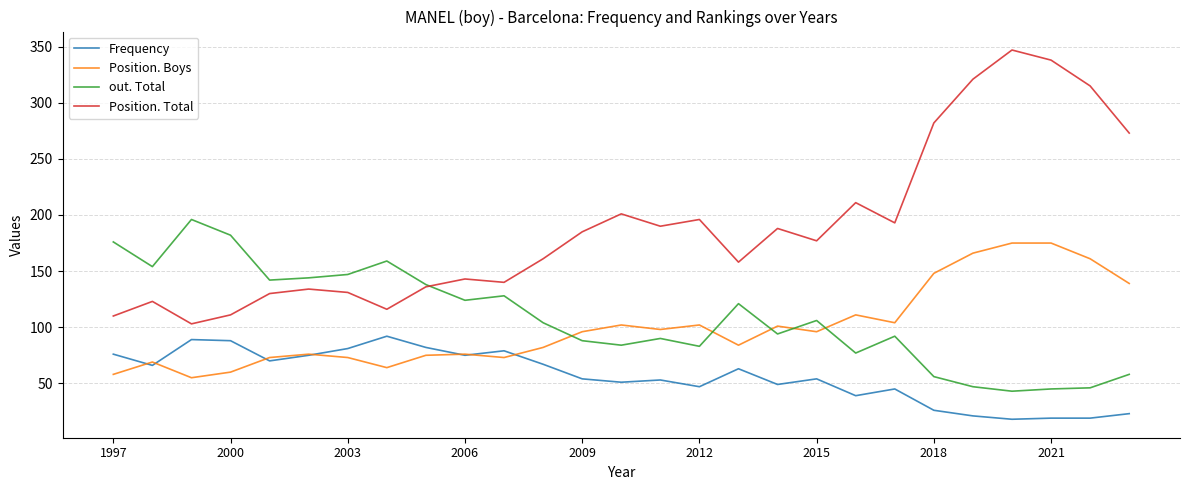

What is the maximum value shown in the chart?

347